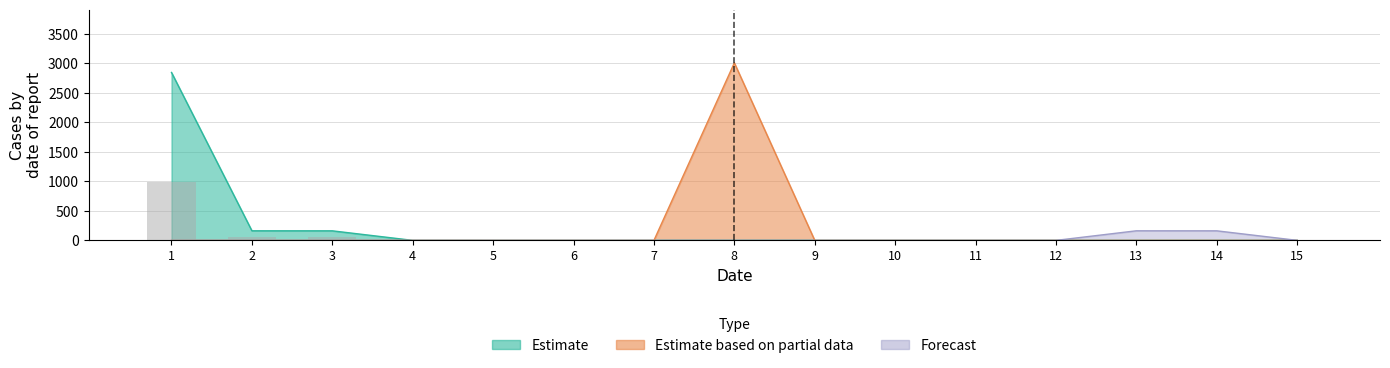

Is it true that Forecast equals 268.0 at 13?

False